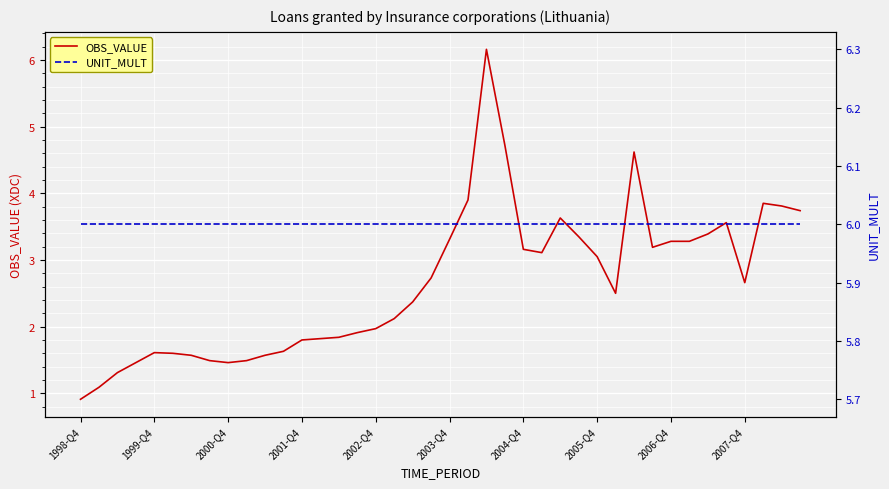

True or false: UNIT_MULT has more than 0 points higher than both neighbors.

False